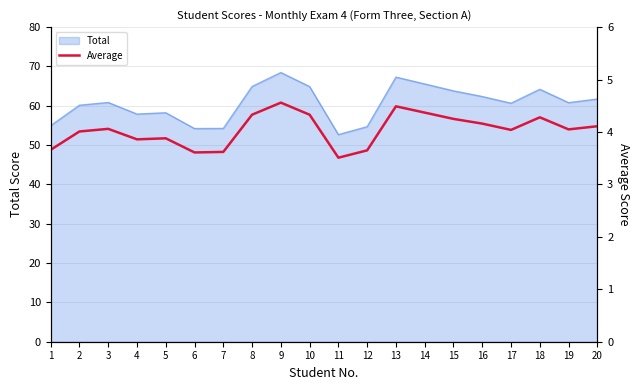

The Total series shows 63.8 at 15. True or false?

True